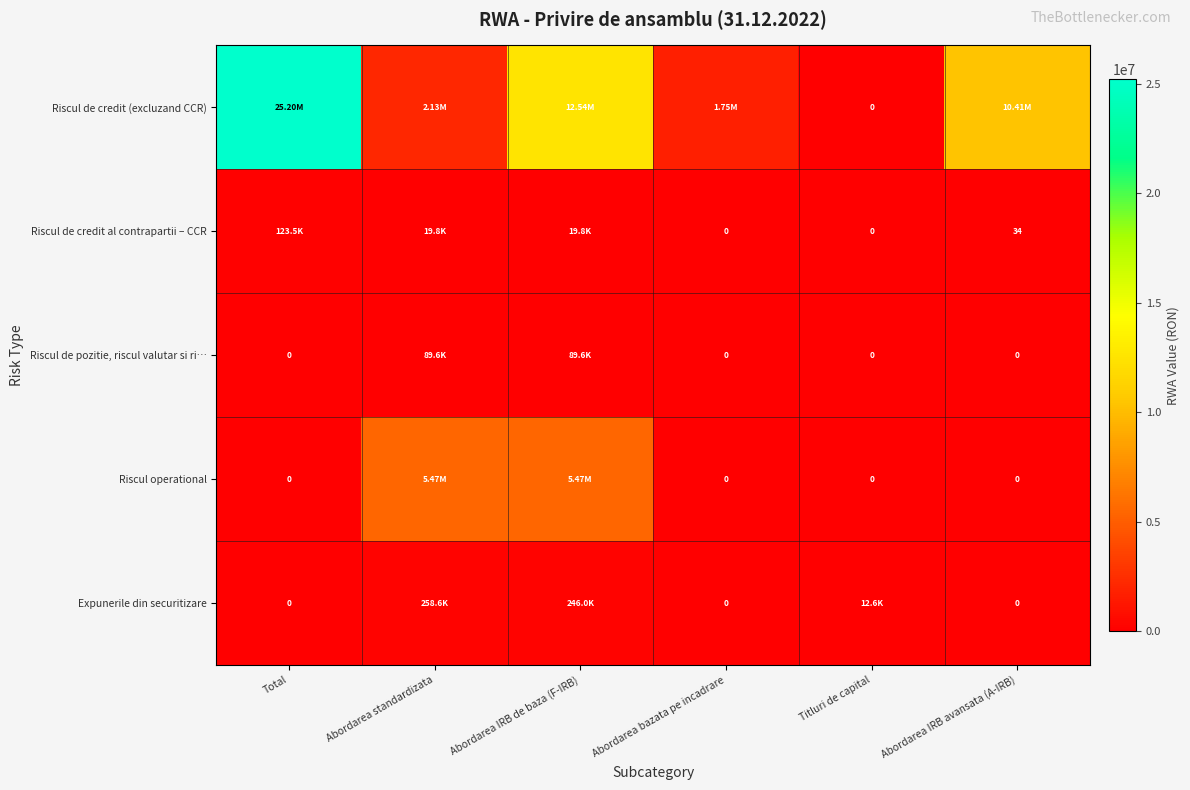

At which category is the sum across all series the highest?

Total